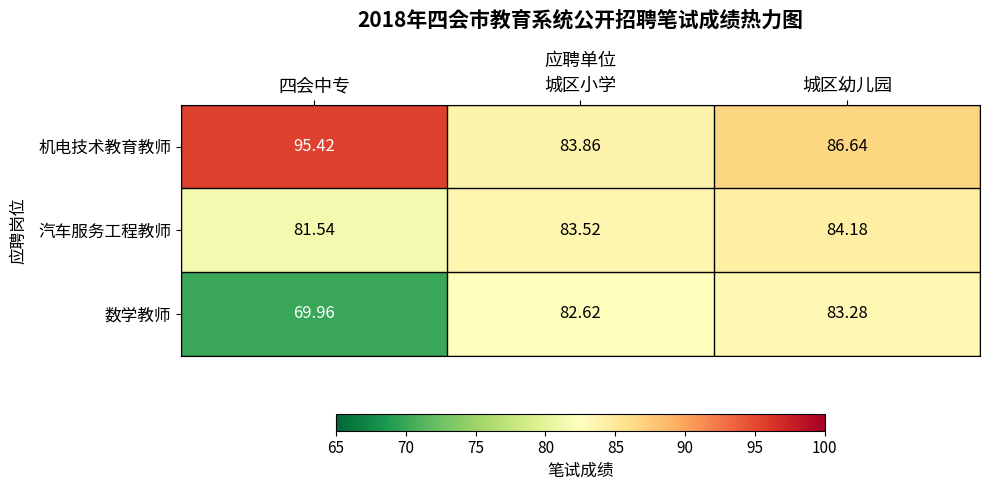

Which series has the largest range (max minus min)?

数学教师